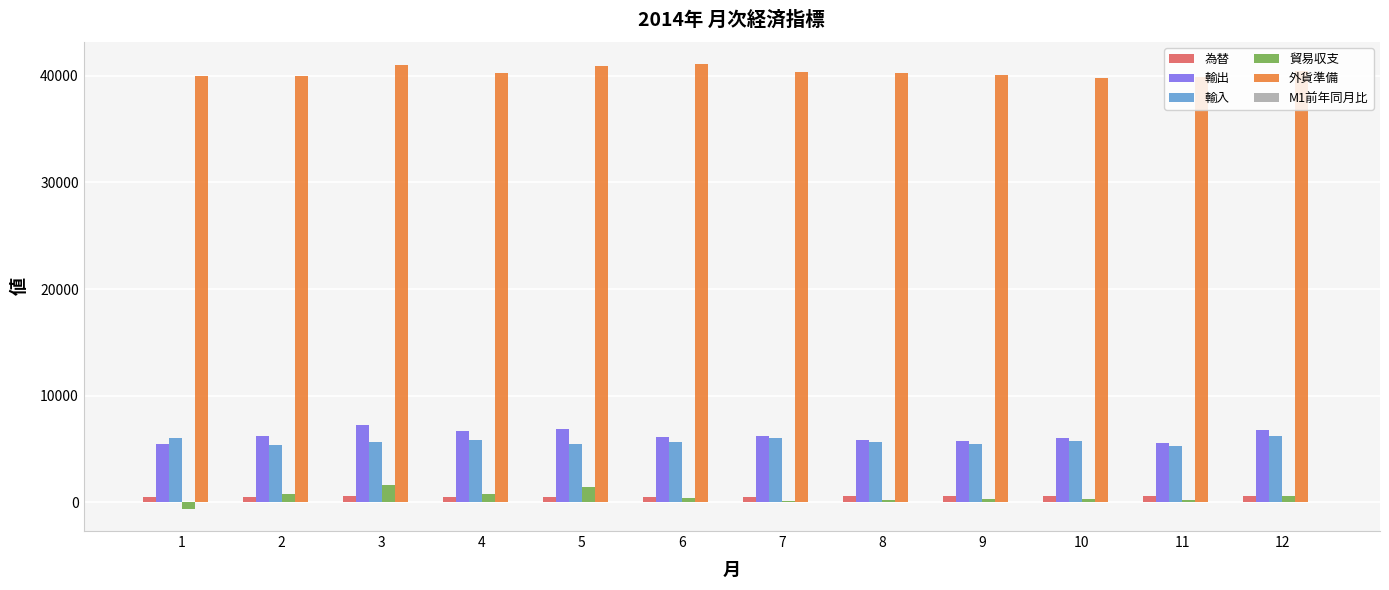

What is the sum of all 貿易収支 values?

6465.9